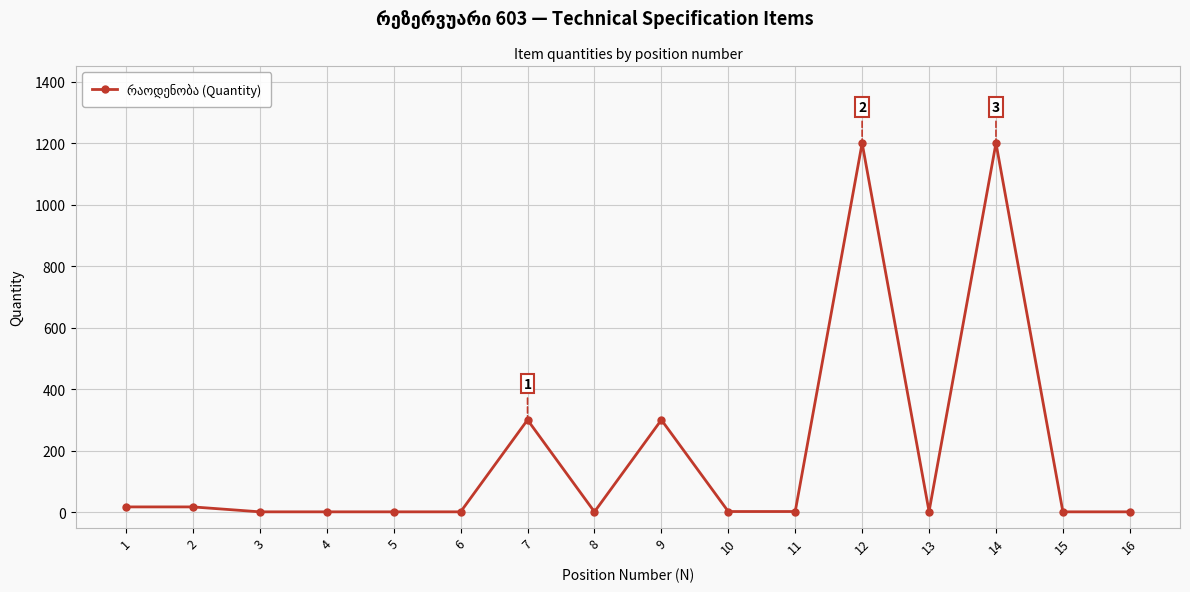

How many values are below 2?

7